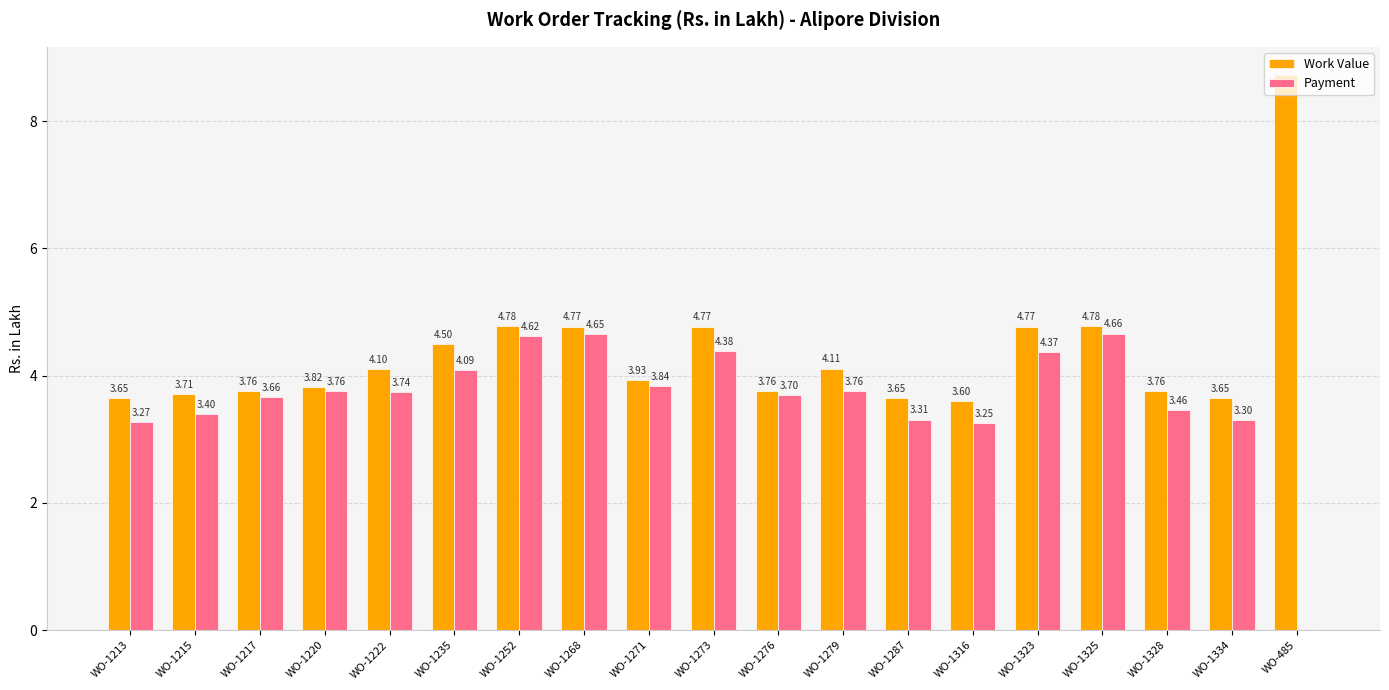

The value of Payment at WO-1325 is 8.2. True or false?

False